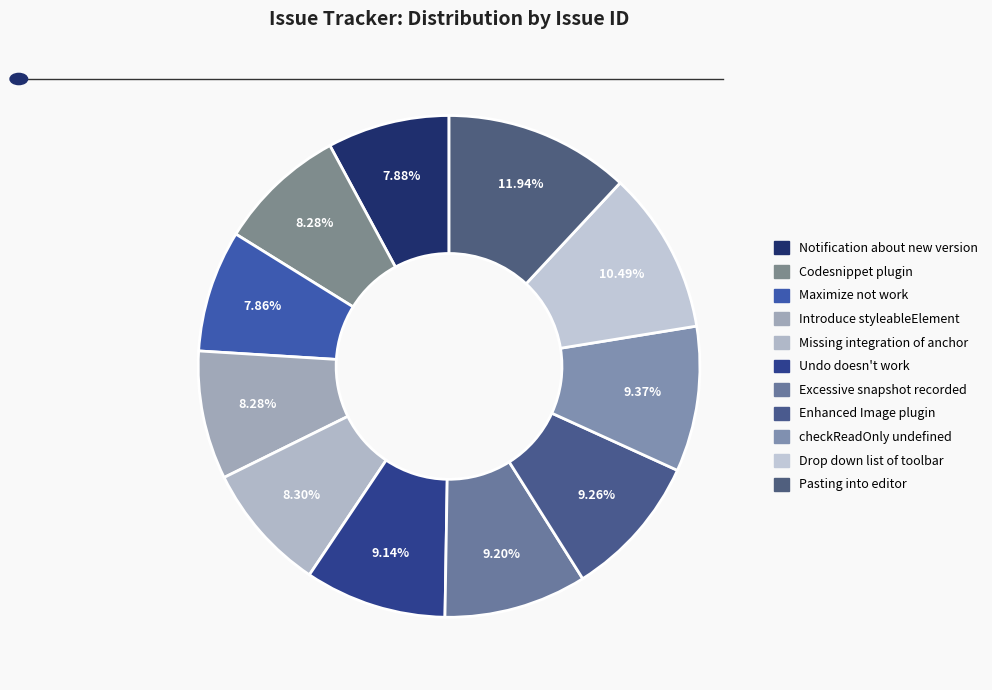

Combined, do Pasting into editor and checkReadOnly undefined account for over 50%?

No